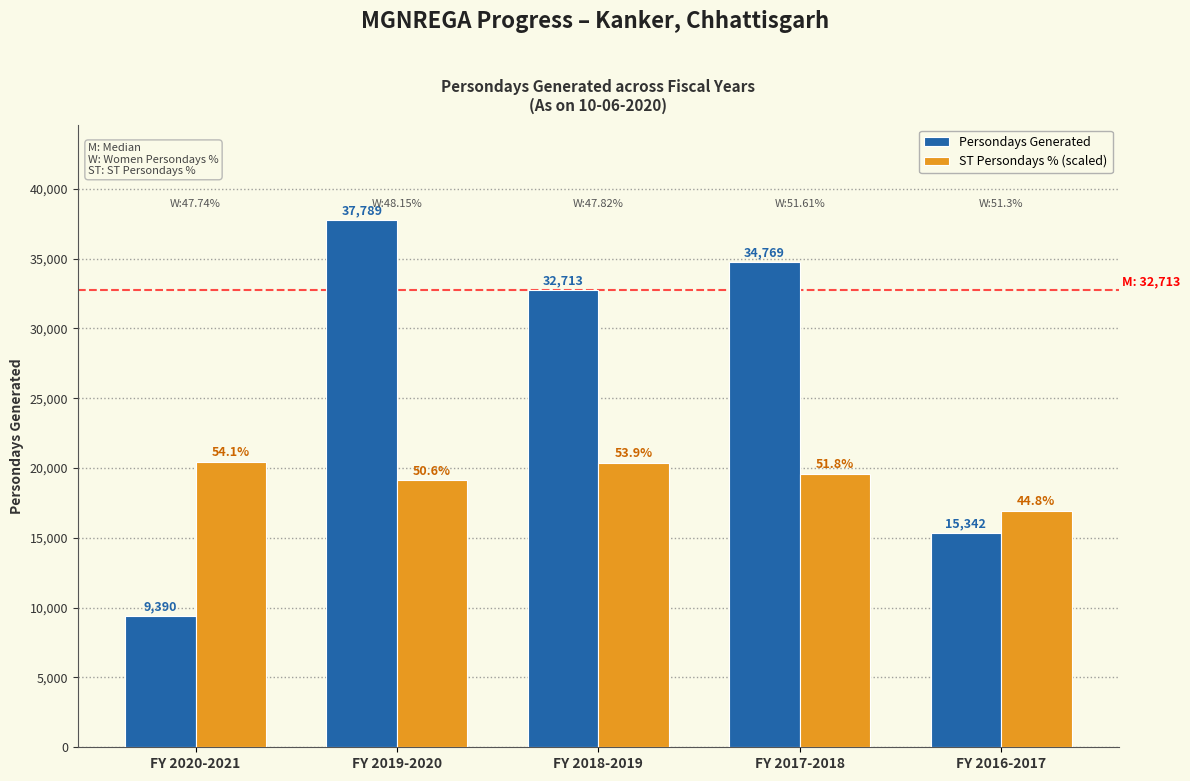

Reading left to right, transcribe all the data shown in this chart.

Persondays Generated: 9390.0	37789.0	32713.0	34769.0	15342.0
ST Persondays % (scaled): 20443.8	19117.5	20364.5	19582.3	16933.3